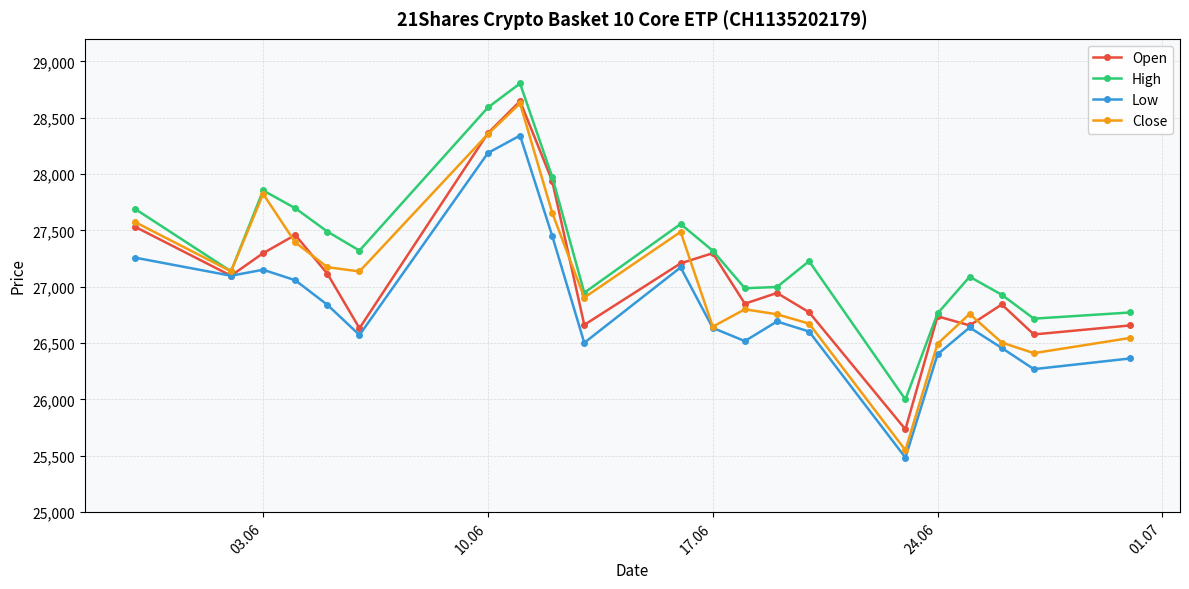

True or false: Close has more than 0 points higher than both neighbors.

True